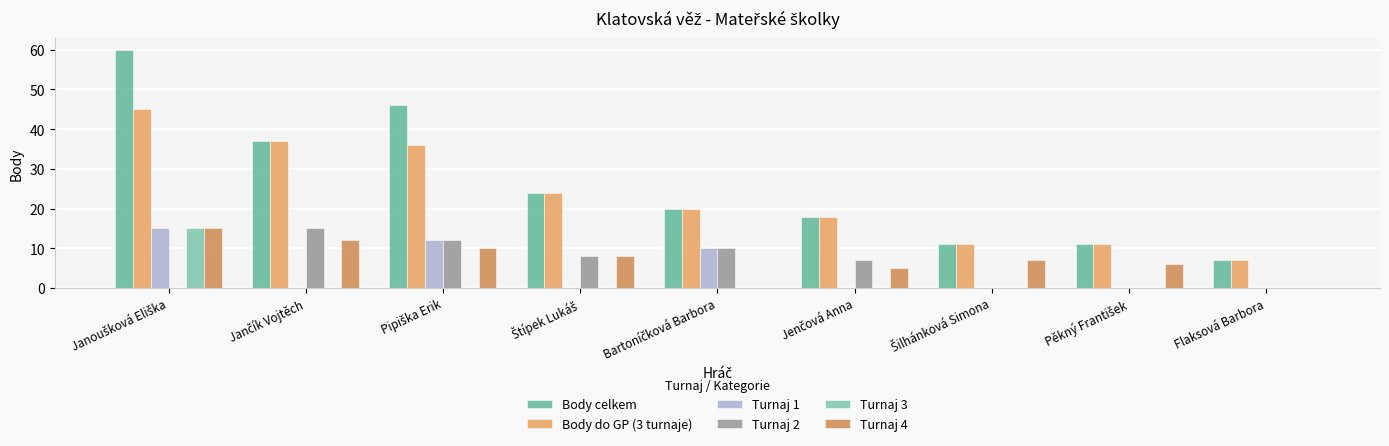

What is the sum of all Body do GP (3 turnaje) values?

209